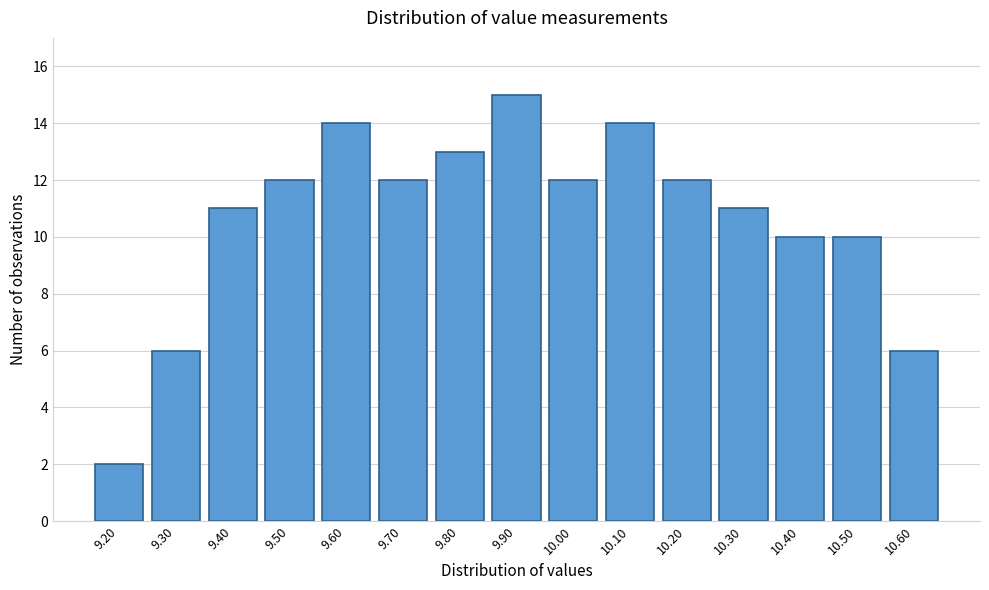

Reading left to right, extract all data points from this chart.

9.20=2	9.30=6	9.40=11	9.50=12	9.60=14	9.70=12	9.80=13	9.90=15	10.00=12	10.10=14	10.20=12	10.30=11	10.40=10	10.50=10	10.60=6